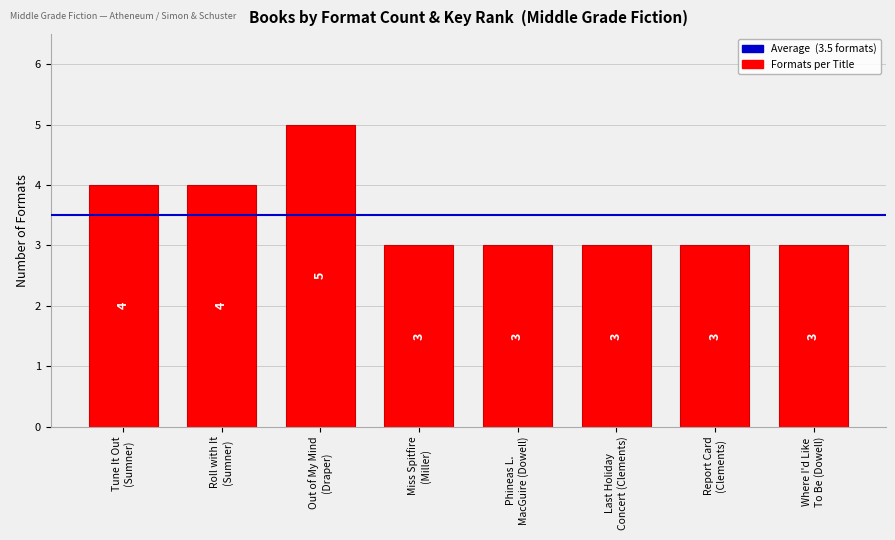

What is the value of the 5th bar from the left?

3